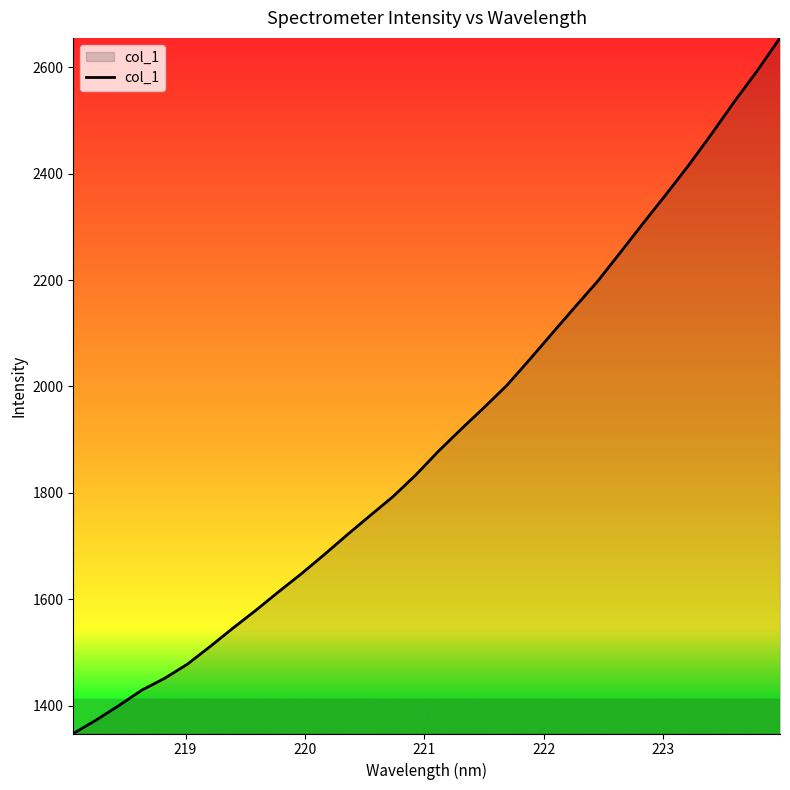

What is the minimum value shown in the chart?

1347.4